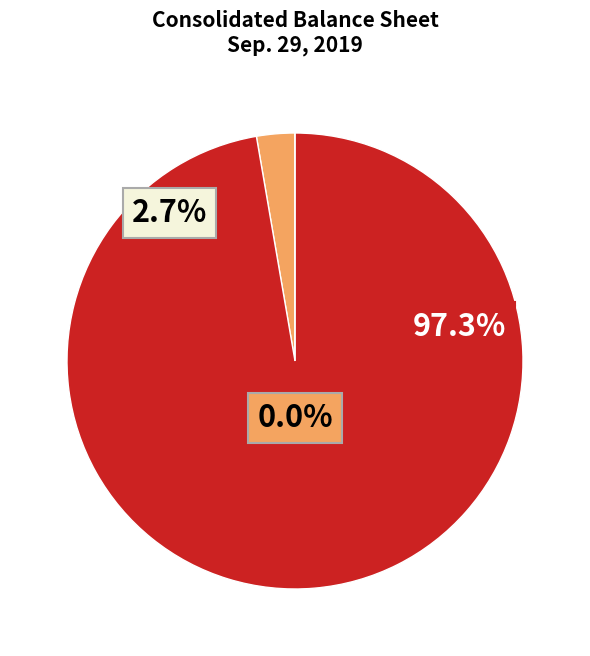

How many slices are in this pie chart?

3